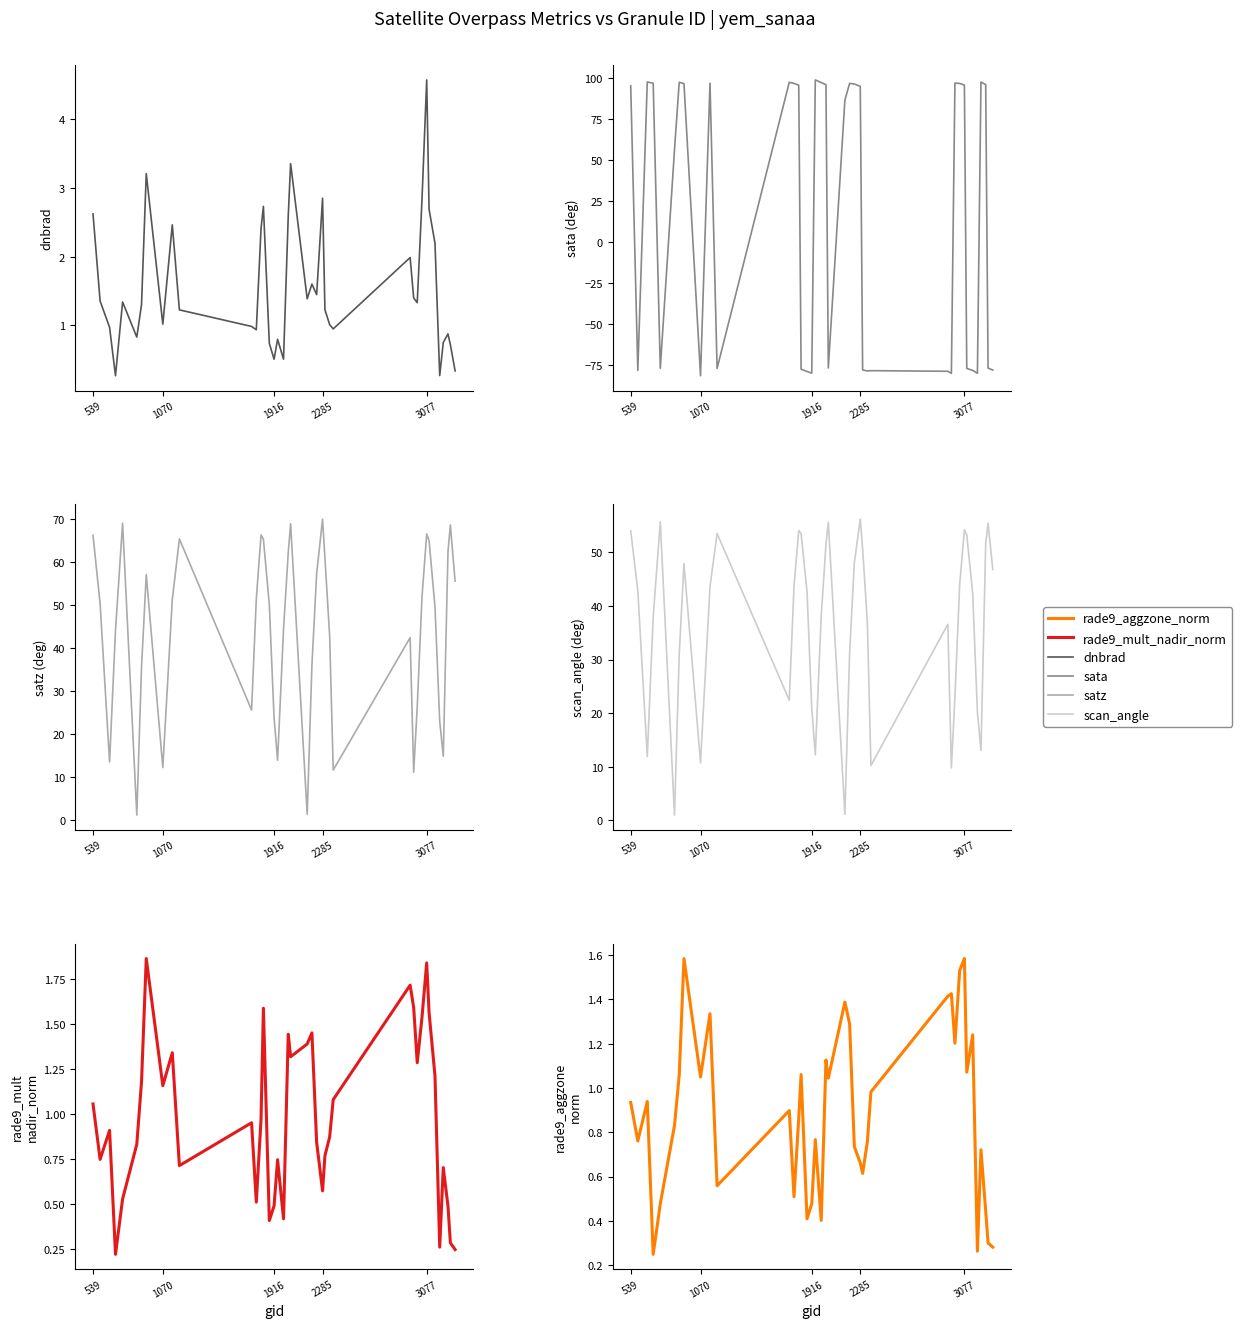

Is it true that sata equals 129.9 at 23?

False